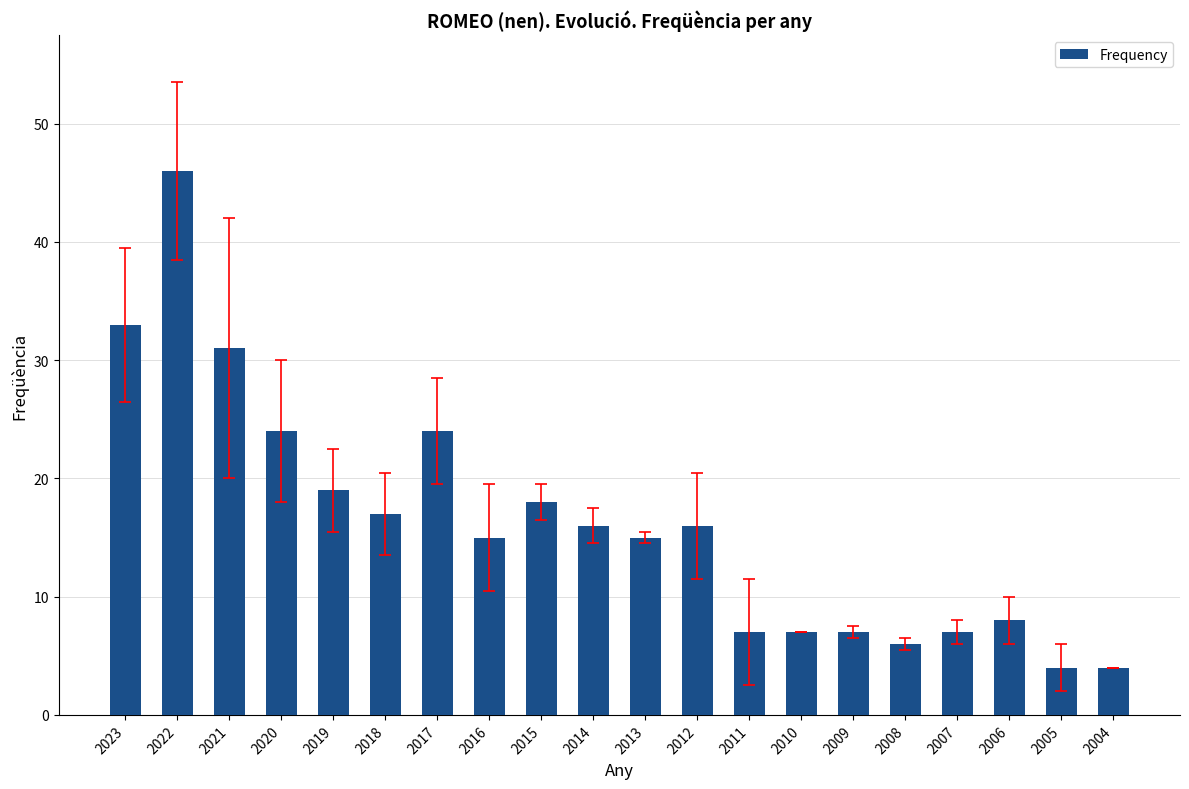

Read the value at 2017, to the nearest 5.

25